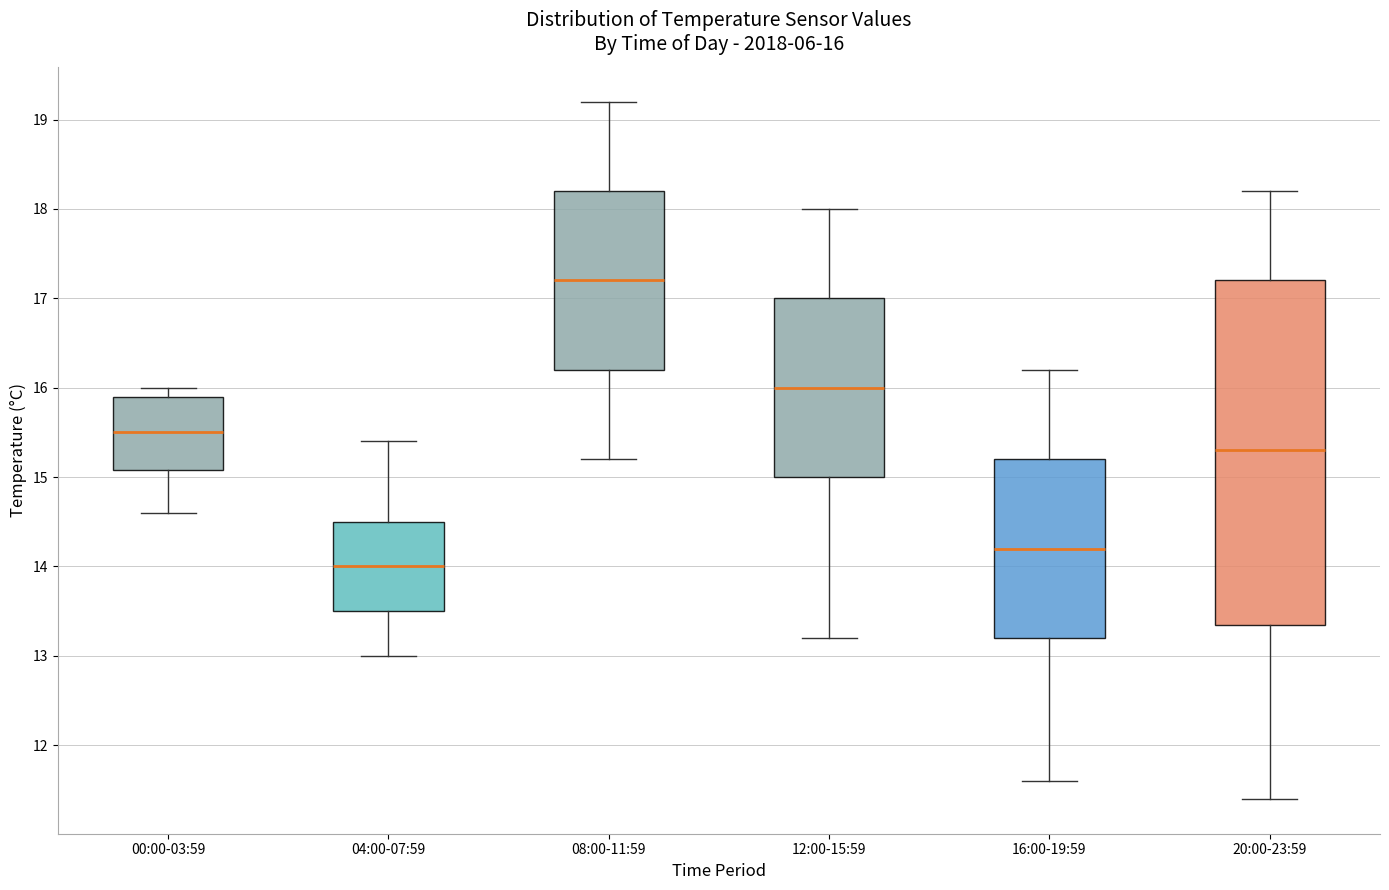

Comparing the boxes themselves (not the whiskers), which one is the tallest?

20:00-23:59